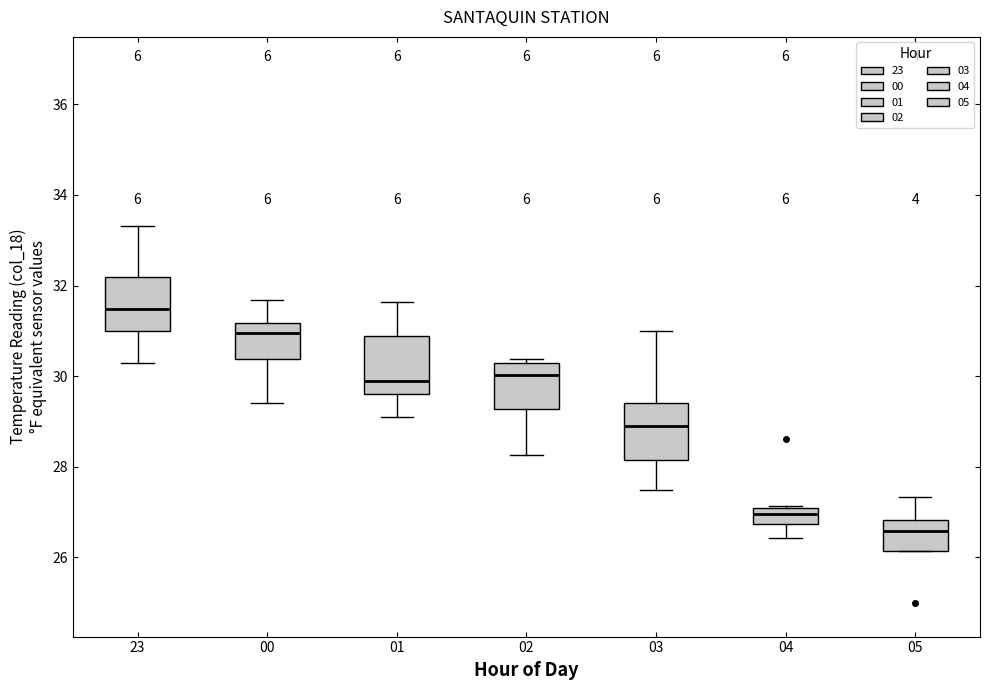

Which box has the lowest median line?

05